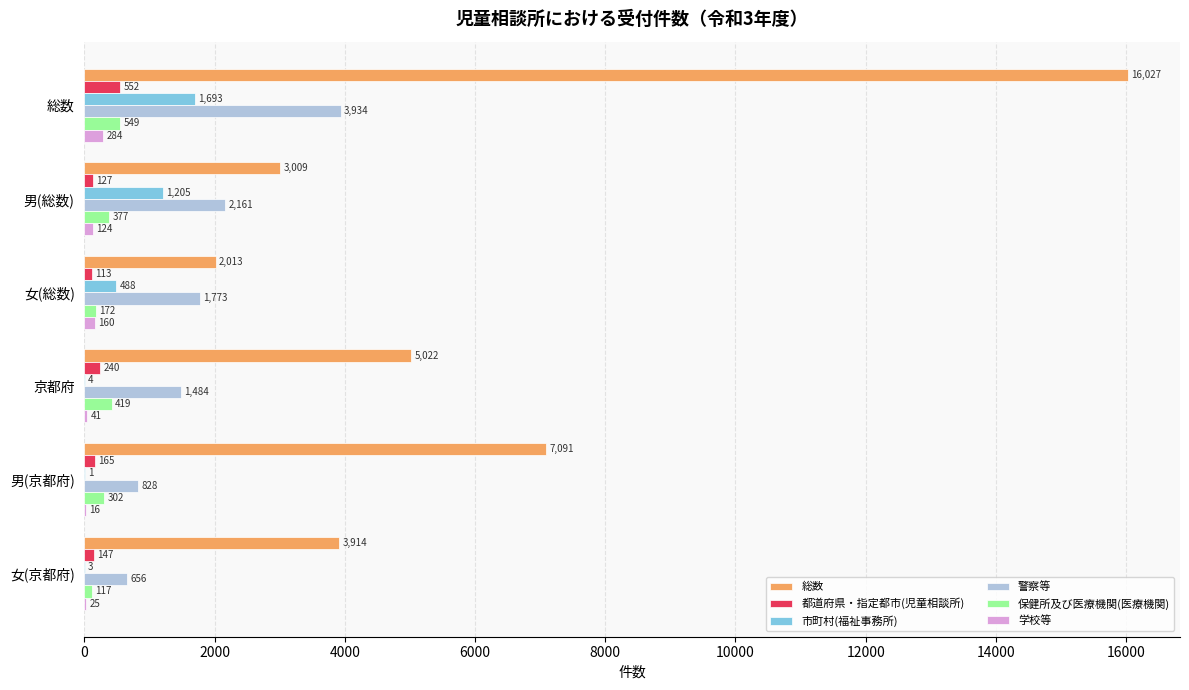

Which label corresponds to the largest value in the chart?

総数